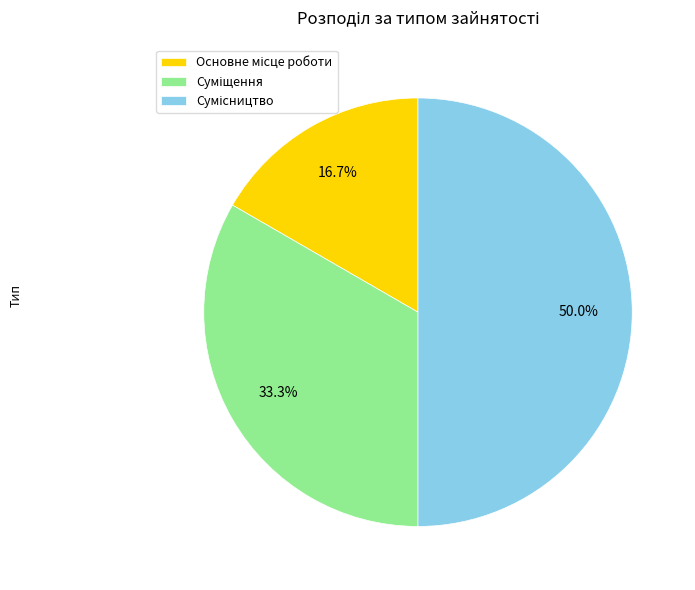

Is it true that Суміщення is 28% of the pie?

False